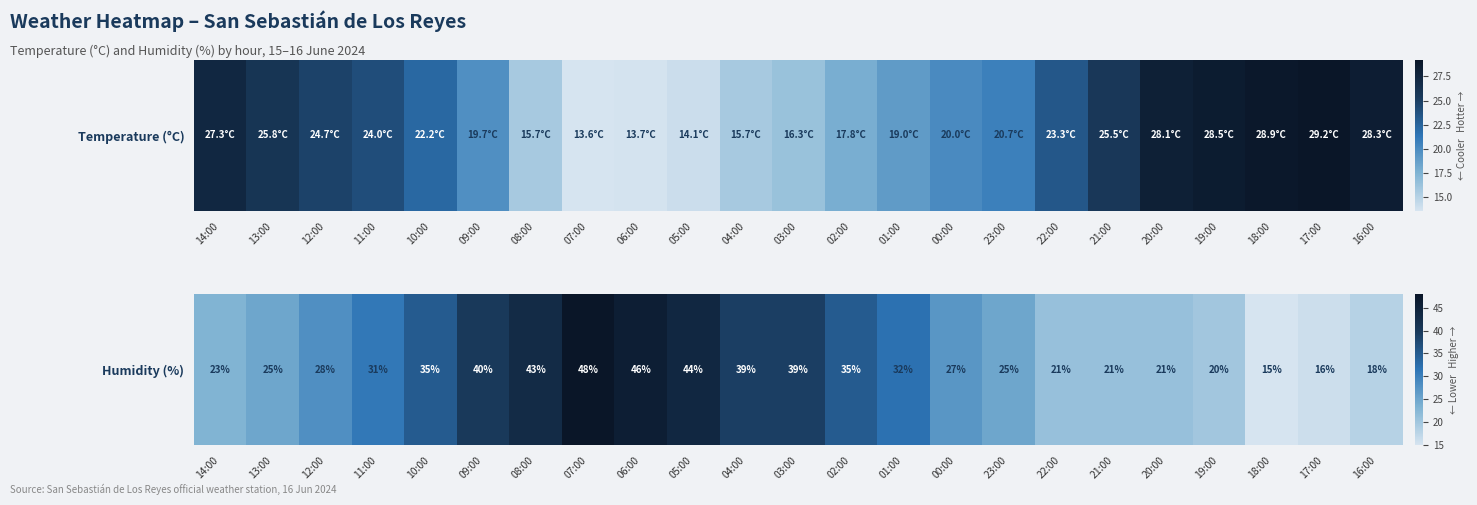

What is the maximum value shown in the chart?

48